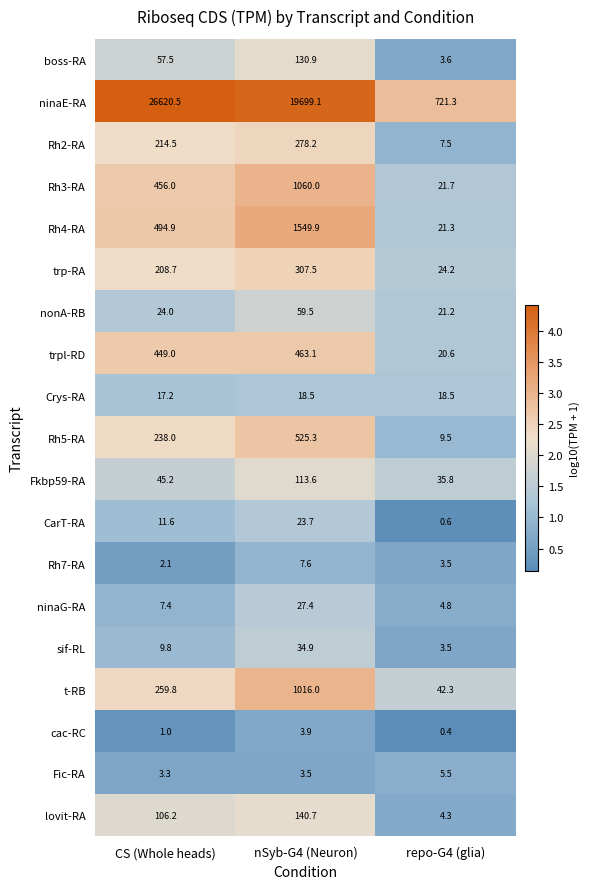

Which category has the lowest value in the Fic-RA series?

CS (Whole heads)